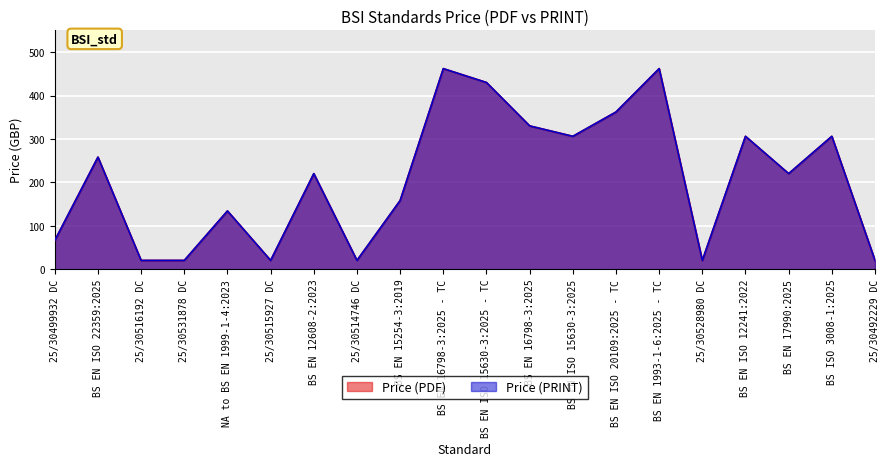

What is the label of the 5th point from the left?

NA to BS EN 1999-1-4:2023